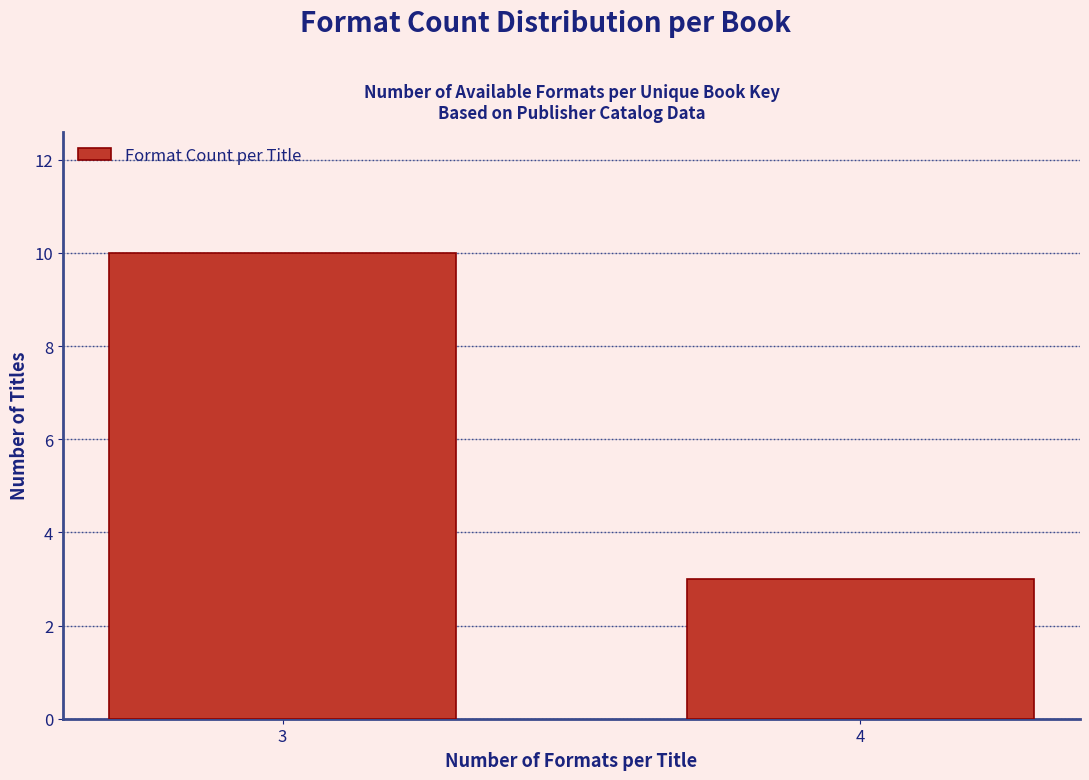

Reading left to right, extract all data points from this chart.

10	3